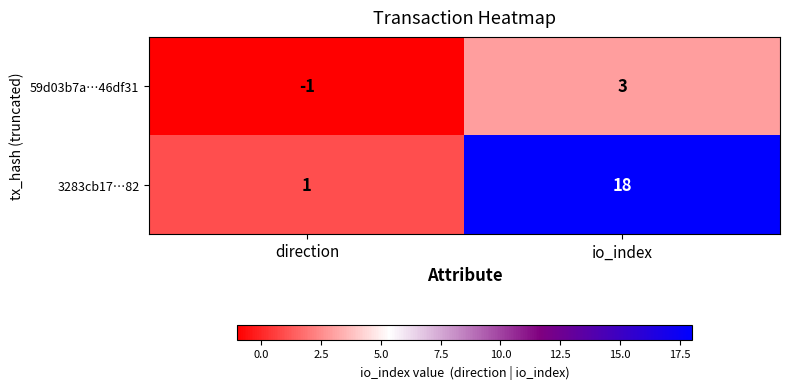

At which category does the chart reach its minimum across all series?

direction